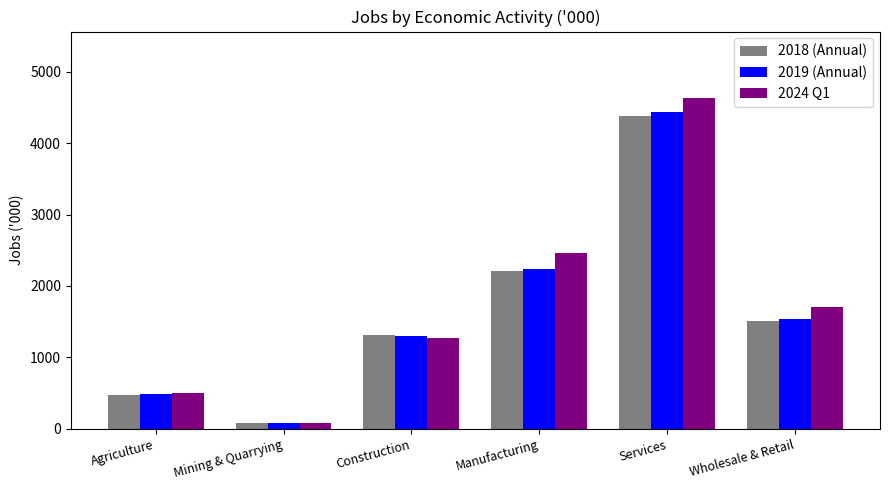

What is the label of the 6th bar from the right?

Agriculture